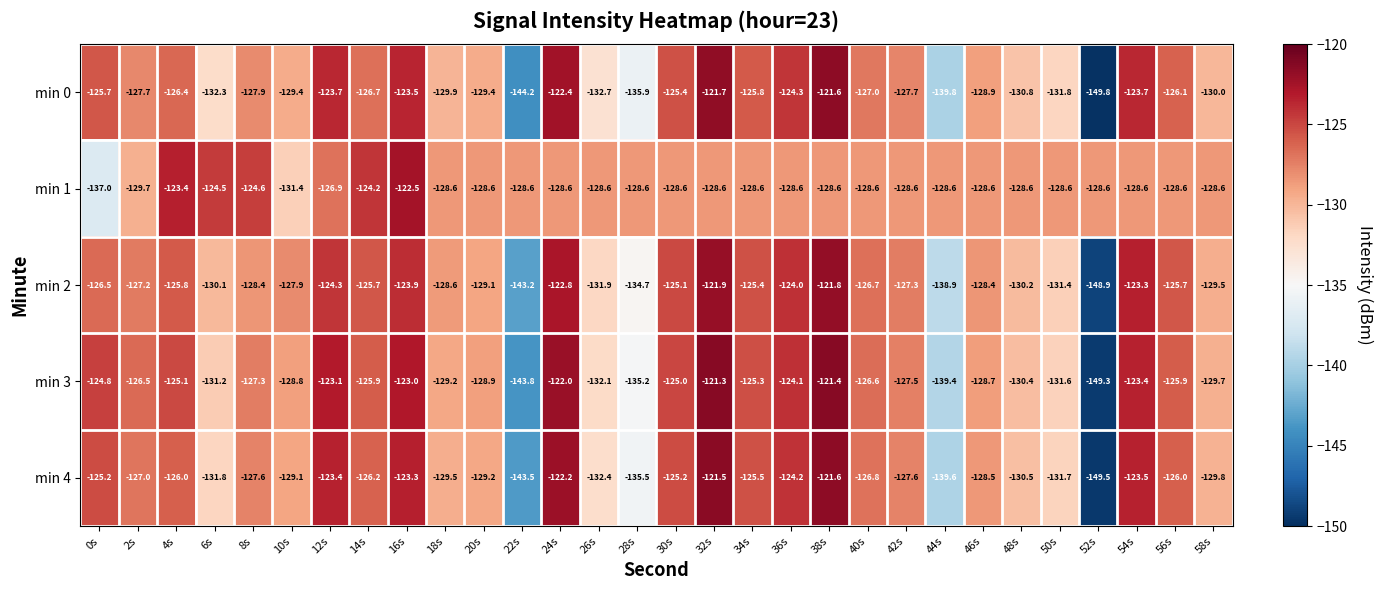

Which category has the highest value across all series?

32s